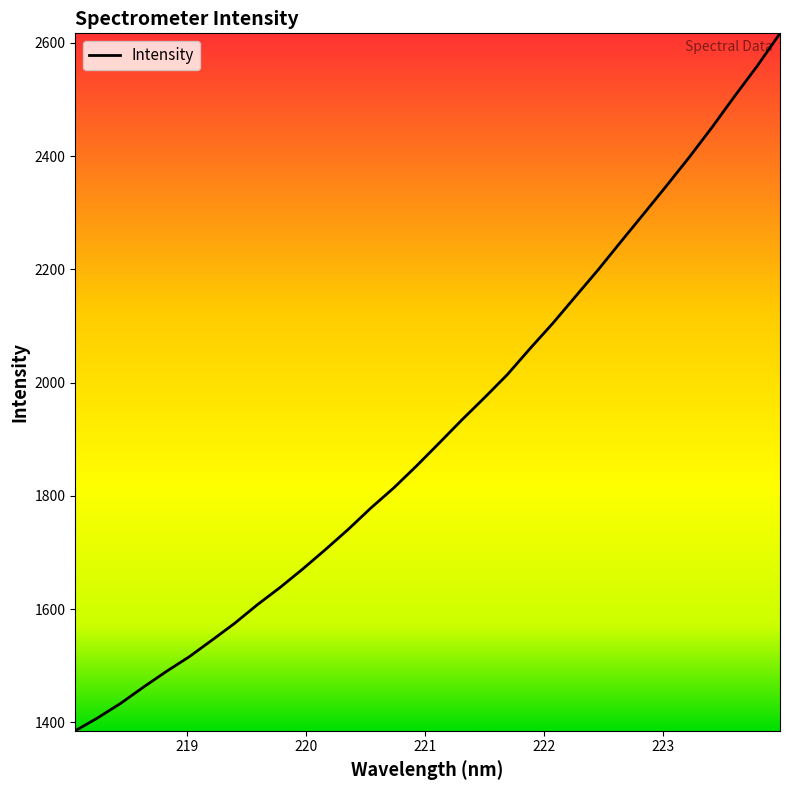

What is the maximum value shown in the chart?

2617.0